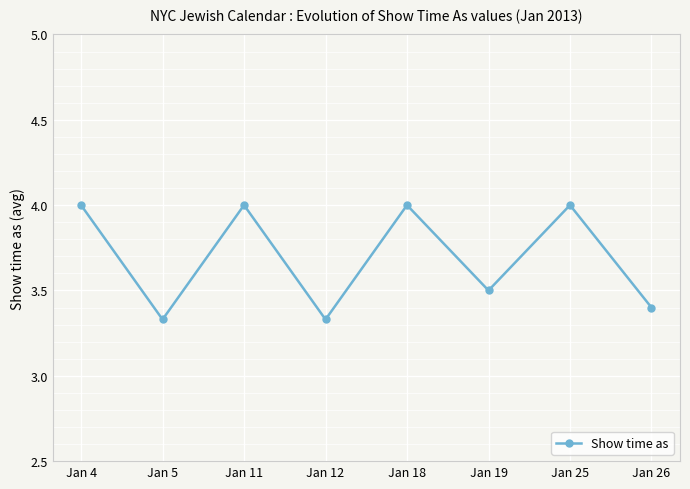

What is the difference between the second highest and second lowest values?

0.7